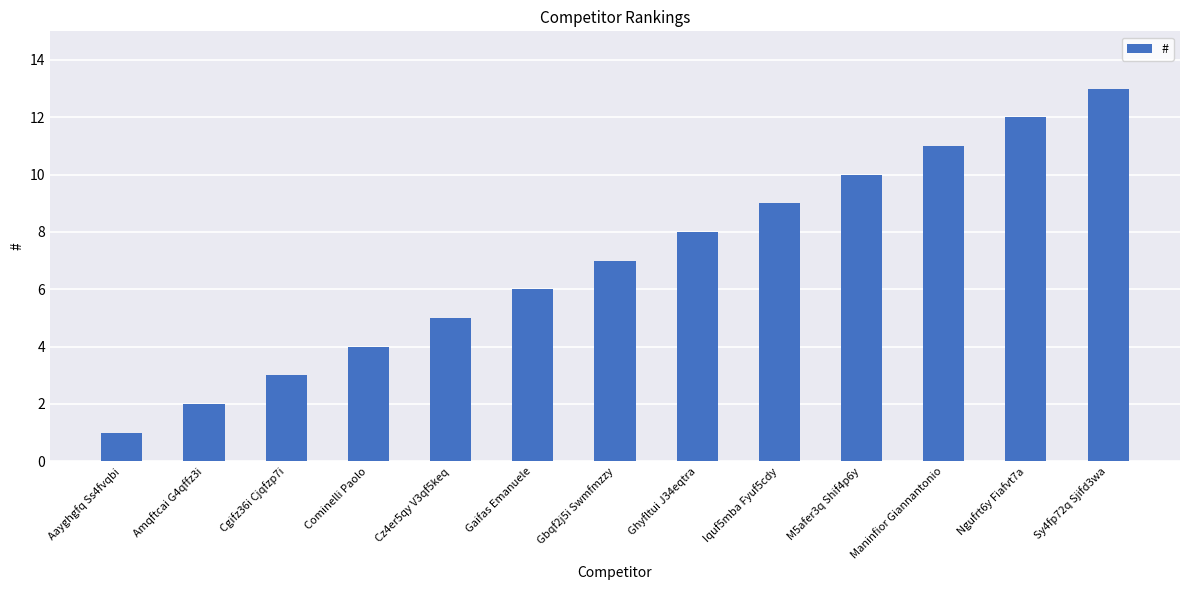

Reading left to right, transcribe all the data shown in this chart.

Aayghgfq Ss4fvqbi=1	Amqftcai G4qffz3i=2	Cgifz36i Cjqfzp7i=3	Cominelli Paolo=4	Cz4er5qy V3qf5keq=5	Gaifas Emanuele=6	Gbqf2j5i Swmfmzzy=7	Ghyfltui J34eqtra=8	Iquf5mba Fyuf5cdy=9	M5afer3q Shif4p6y=10	Maninfior Giannantonio=11	Ngufrt6y Fiafvt7a=12	Sy4fp72q Sjifd3wa=13